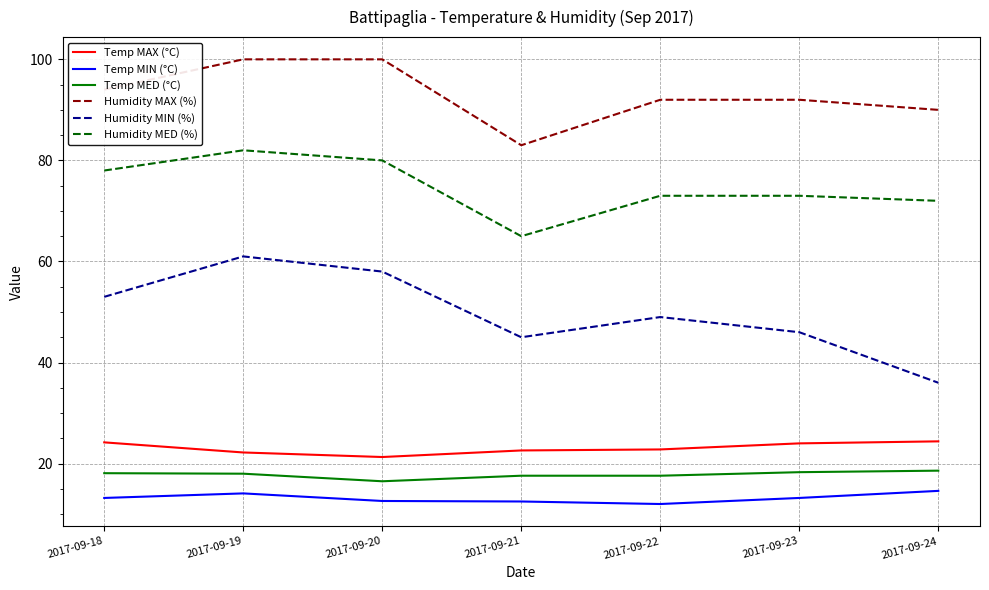

Between 2017-09-19 and 2017-09-23, which series saw the biggest shift?

Humidity MIN (%)